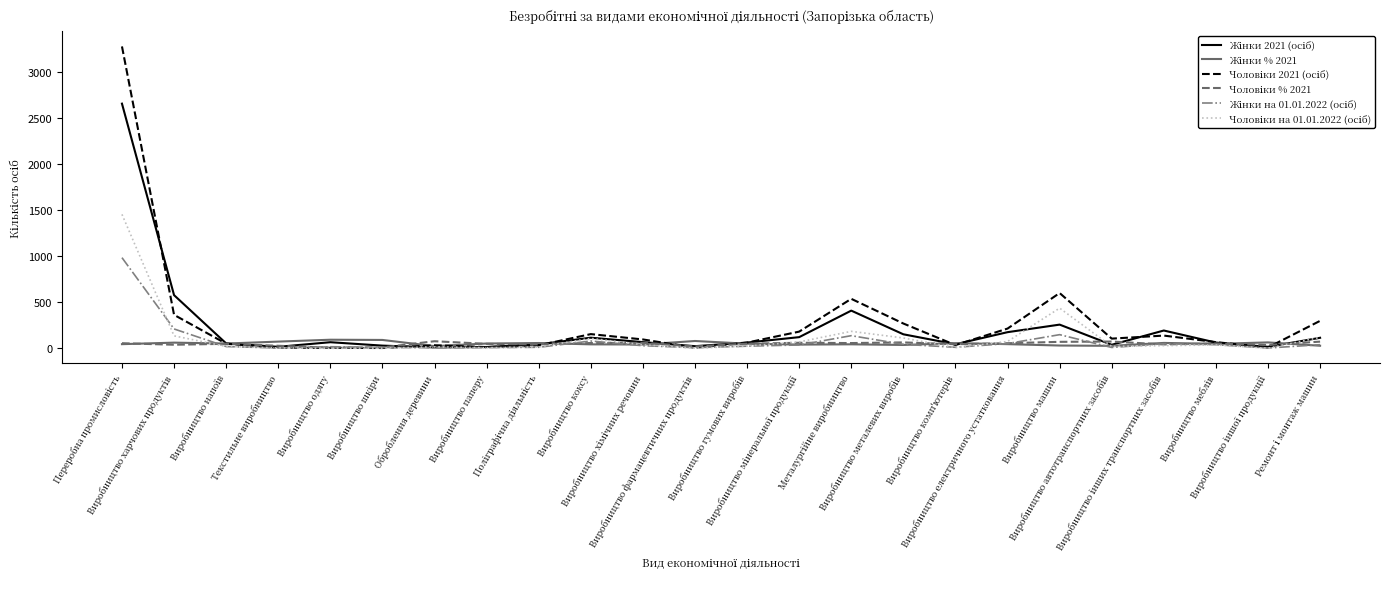

What is the greatest value displayed?

3277.0